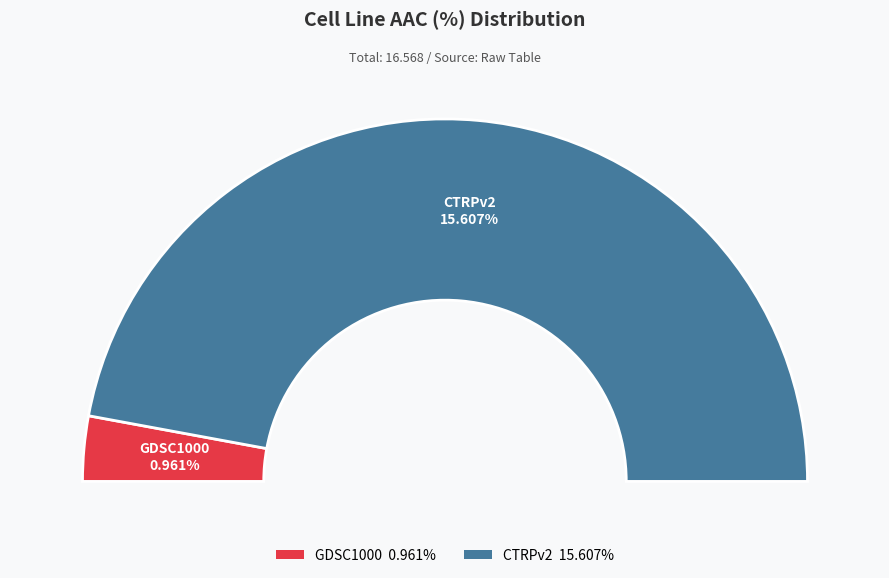

What is the change in value from GDSC1000 to CTRPv2?

+14.6